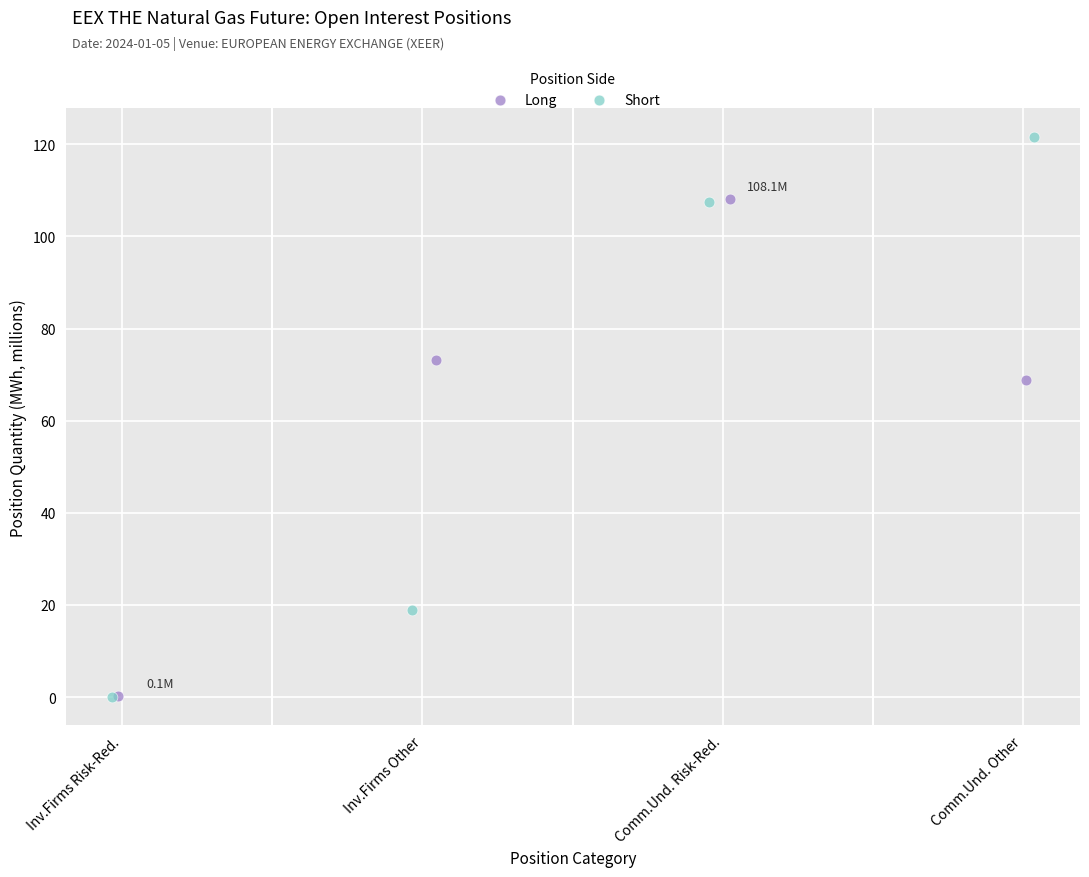

What are all the series names shown in the legend?

Long, Short